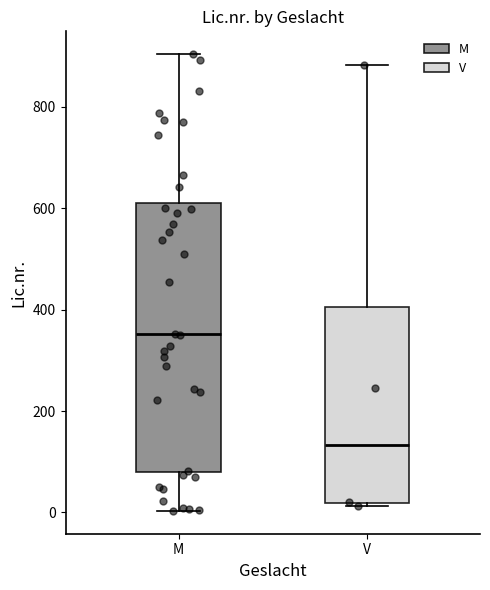

Reading left to right, read every box against the y-axis: the position of its median line, the range the box covers, and the ends of its whiskers. The values are not printed on the chart, so give them approximately, as read against the axis.

M: median 360, box 80 to 620, whiskers 0 to 900
V: median 140, box 20 to 400, whiskers 20 (just below the box's lower edge) to 880